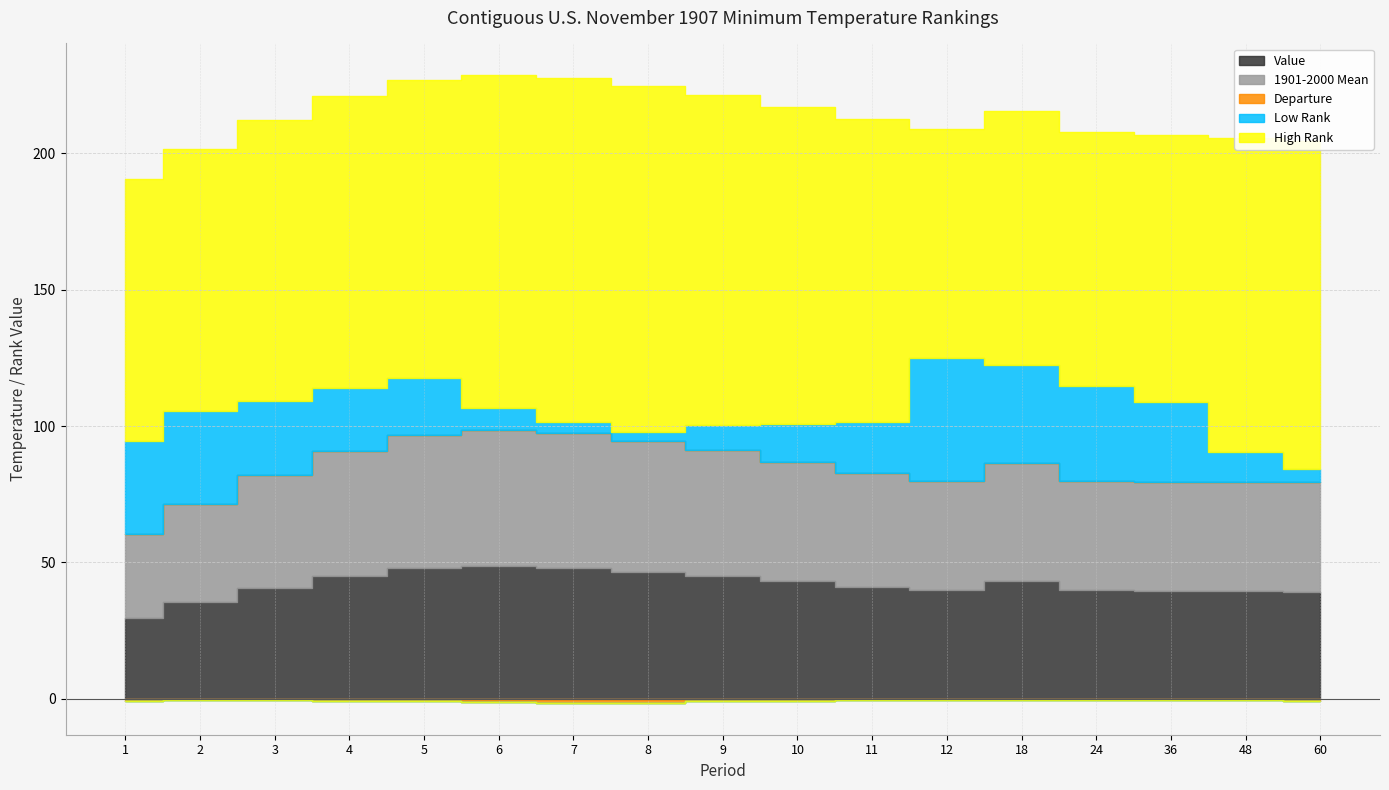

Which series has the largest total across all categories?

High Rank